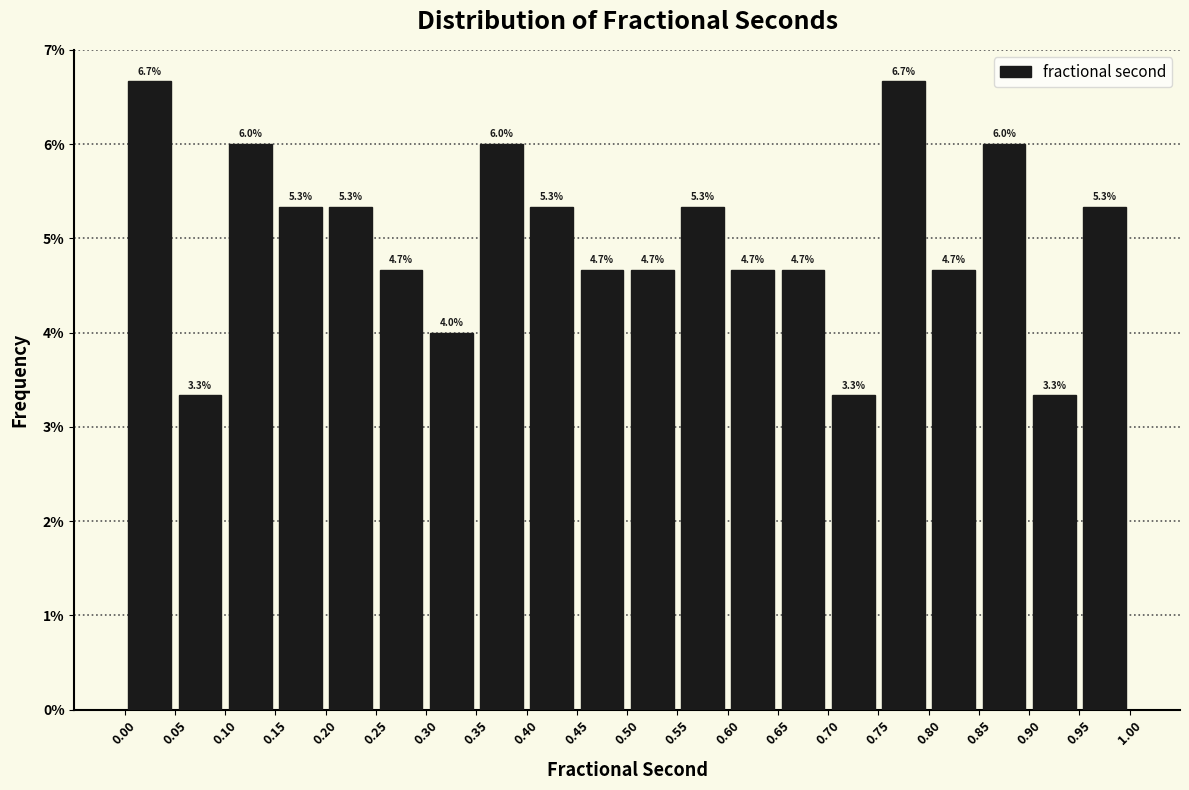

Reading left to right, transcribe this chart: for each bar, give the range it covers on the x-axis and its height.

0.00 to 0.05: 6.7
0.05 to 0.10: 3.3
0.10 to 0.15: 6.0
0.15 to 0.20: 5.3
0.20 to 0.25: 5.3
0.25 to 0.30: 4.7
0.30 to 0.35: 4.0
0.35 to 0.40: 6.0
0.40 to 0.45: 5.3
0.45 to 0.50: 4.7
0.50 to 0.55: 4.7
0.55 to 0.60: 5.3
0.60 to 0.65: 4.7
0.65 to 0.70: 4.7
0.70 to 0.75: 3.3
0.75 to 0.80: 6.7
0.80 to 0.85: 4.7
0.85 to 0.90: 6.0
0.90 to 0.95: 3.3
0.95 to 1.00: 5.3